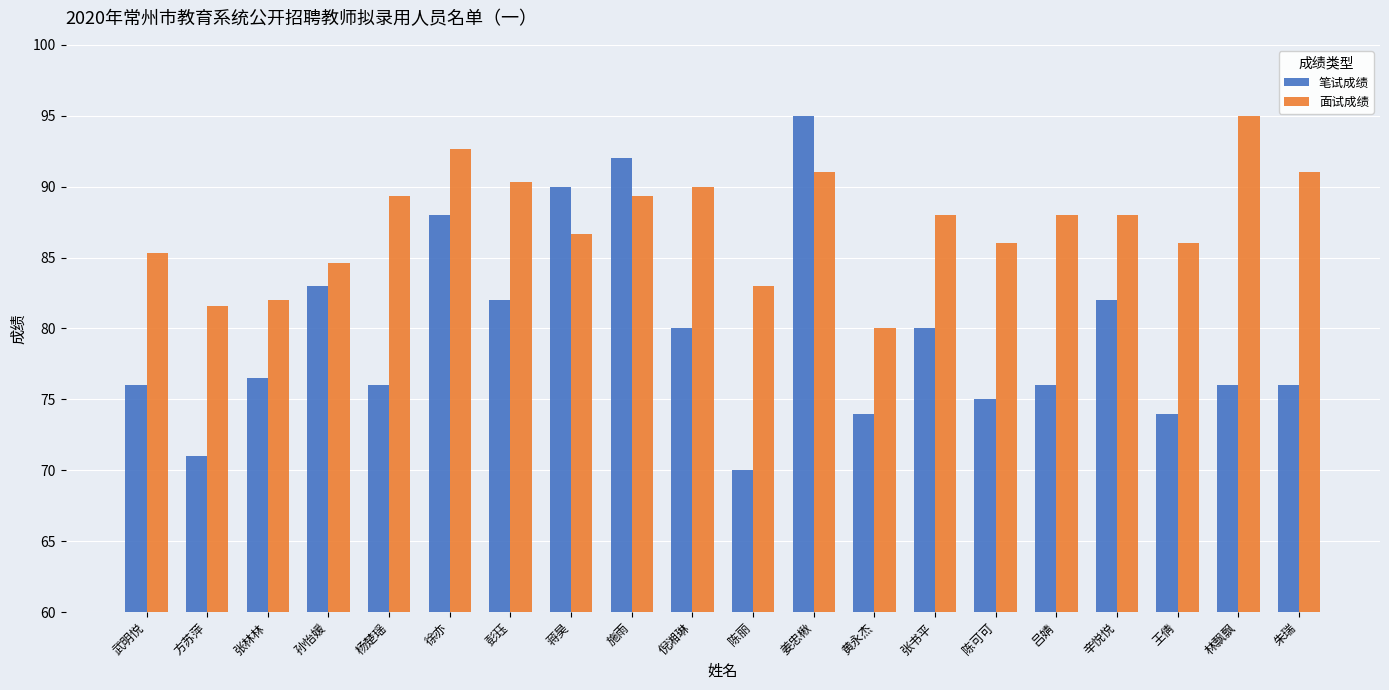

Count the number of categories in the chart.

20